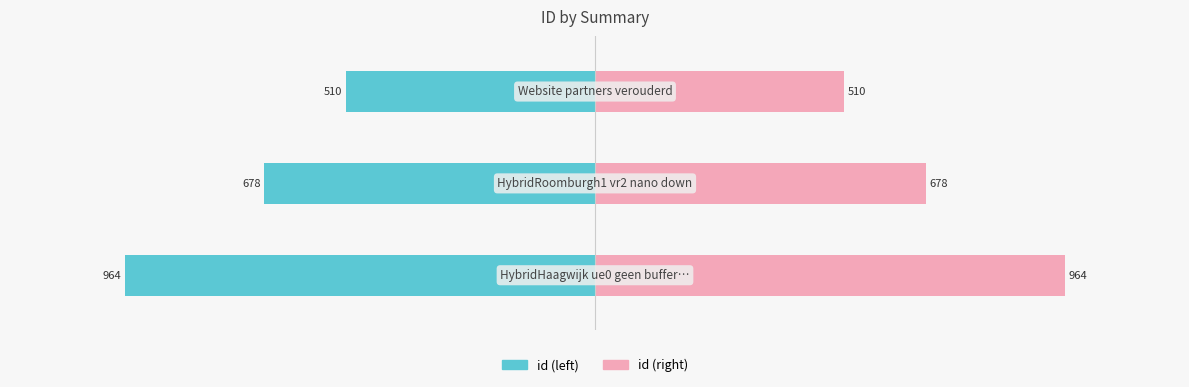

Which series changed the most between −1000 and −500?

id (left)